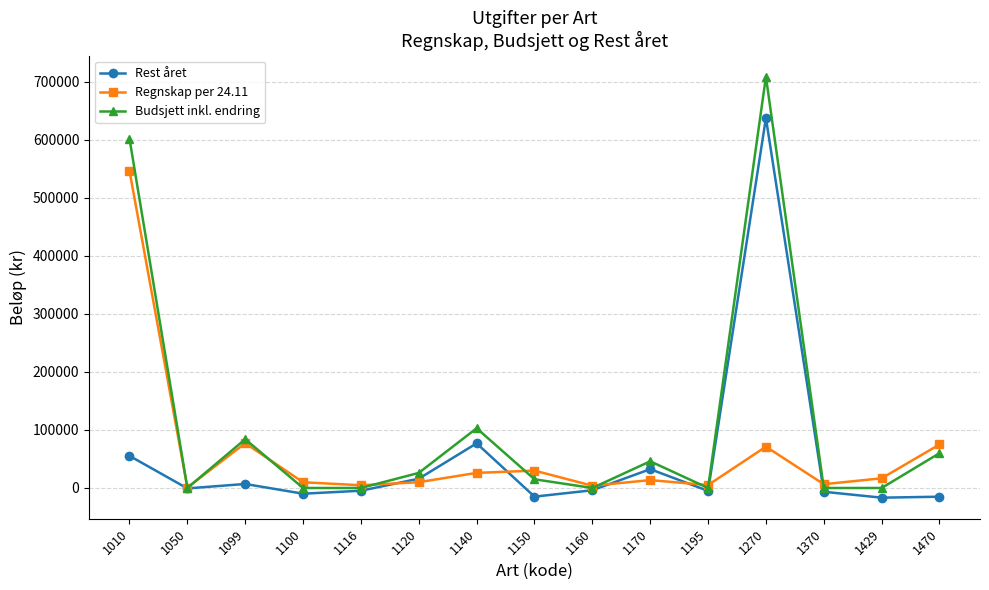

Is the value of Regnskap per 24.11 at 1120 greater than the value of Rest året at 1116?

Yes